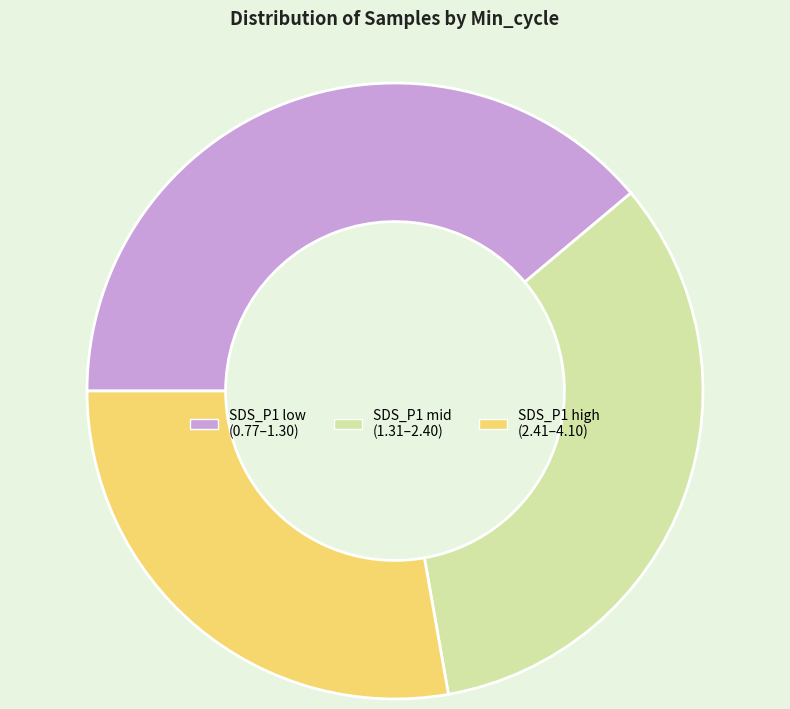

Does any single category account for the majority?

No